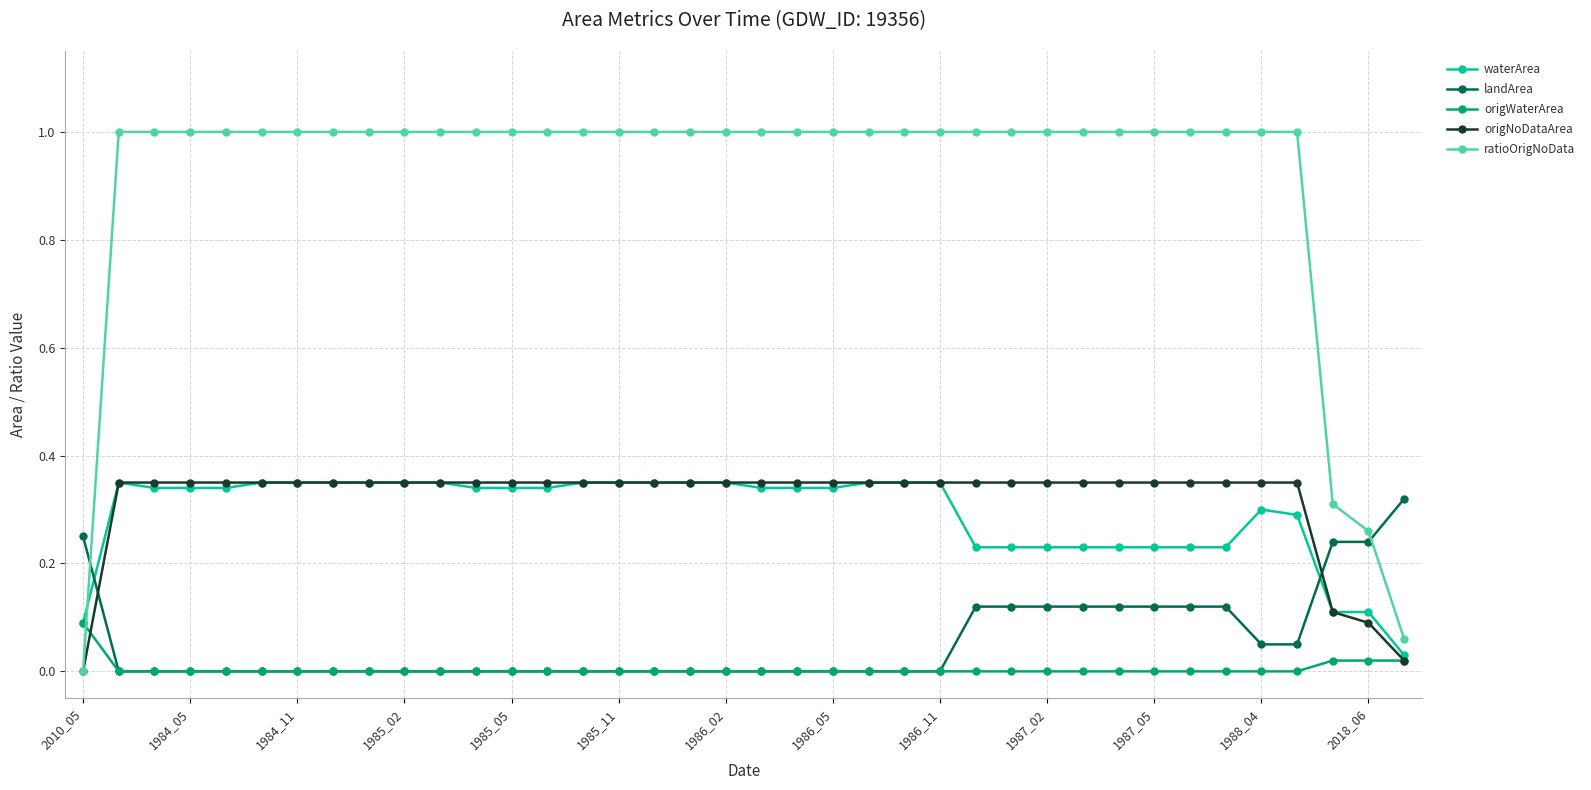

How many categories are shown in the chart?

38